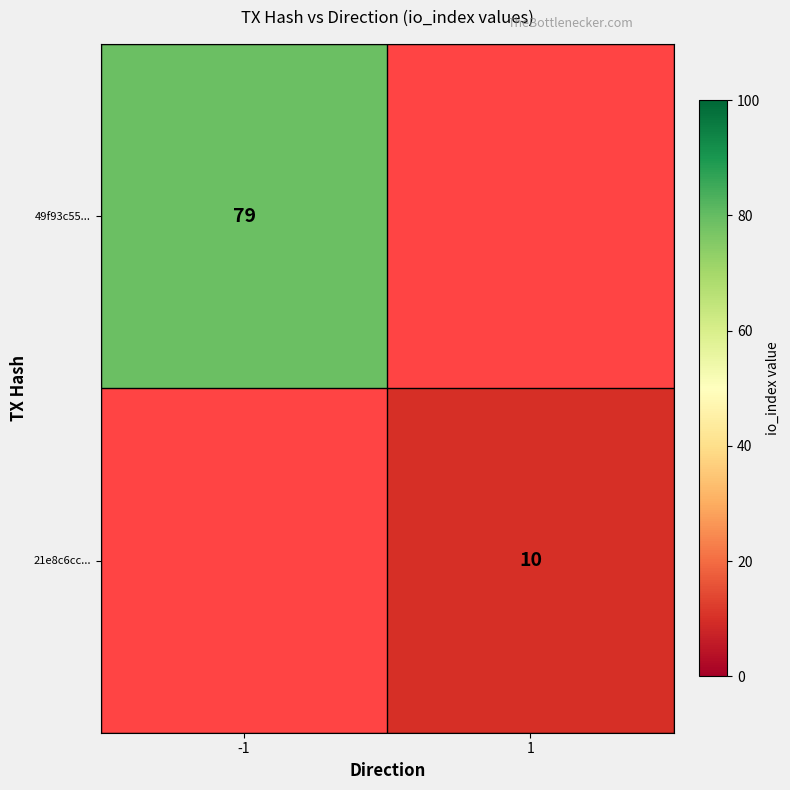

Is it true that 49f93c55... equals 129 at -1?

False